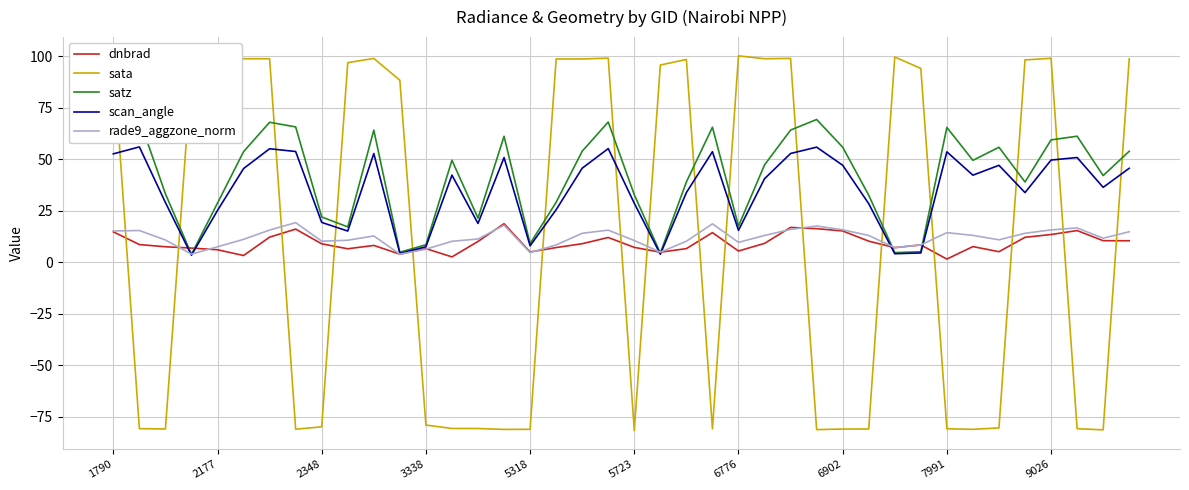

Between 18 and 30, which series saw the biggest shift?

satz